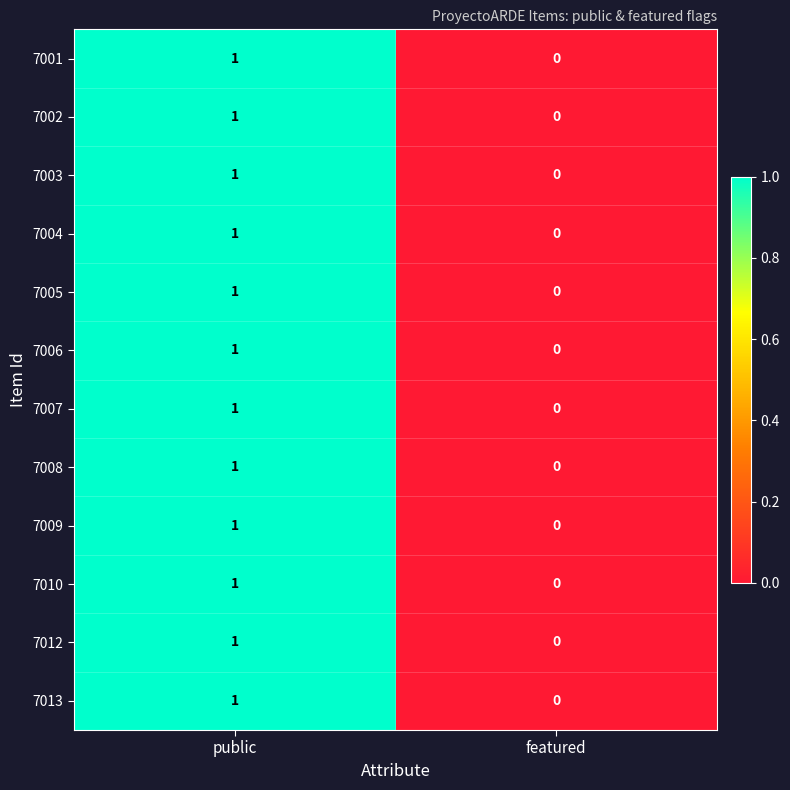

Is it true that 7010 equals 2 at public?

False